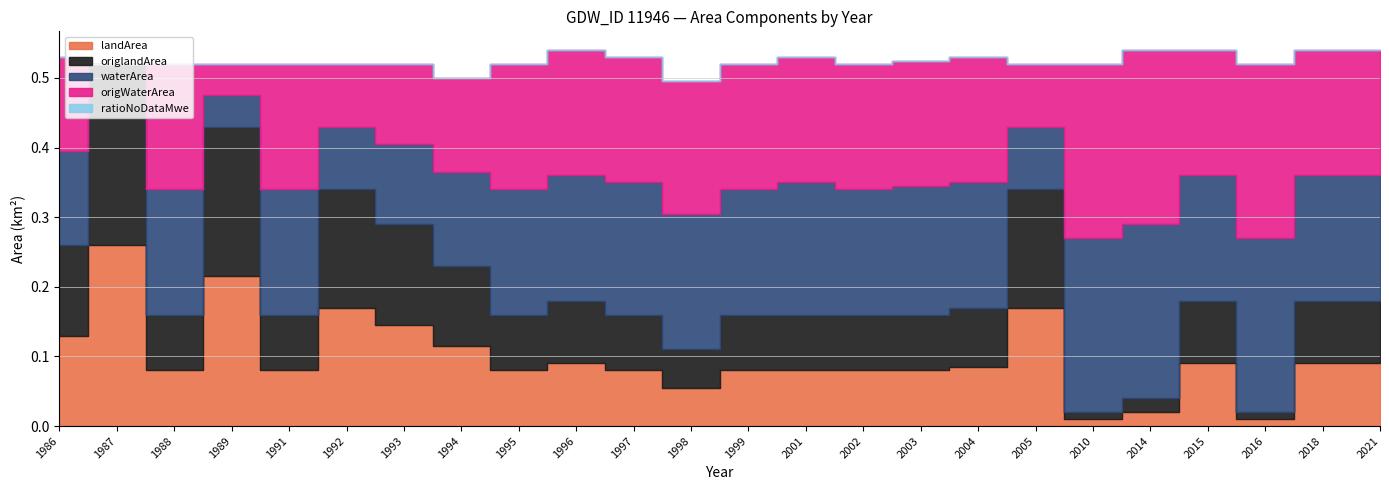

True or false: origlandArea and ratioNoDataMwe intersect in this chart.

False